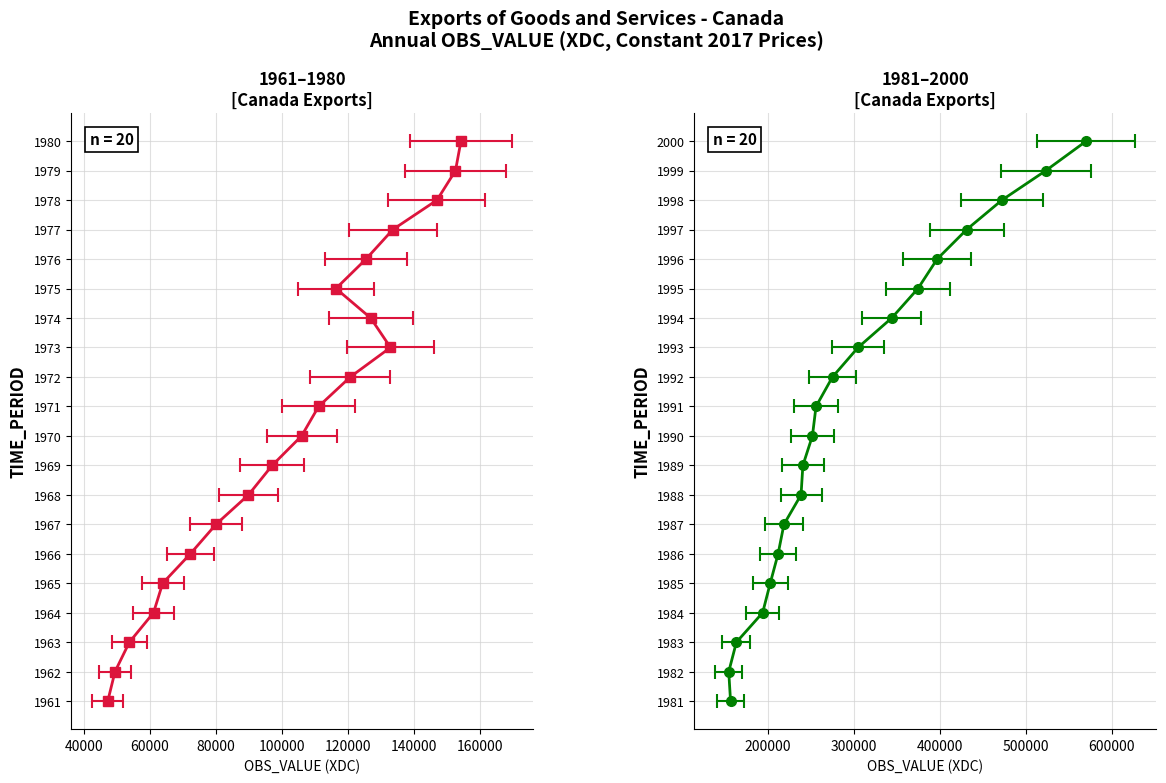

Which has a higher value, 1962 or 1974?

1974